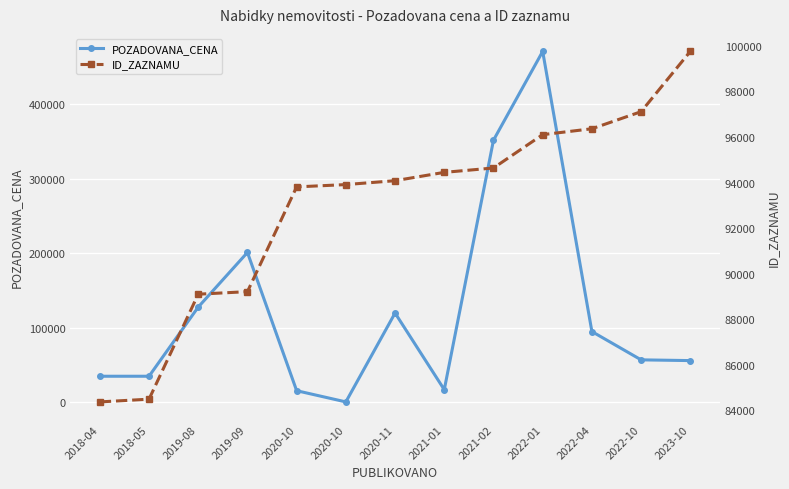

Rank the categories by POZADOVANA_CENA value from lowest to highest.

2020-10, 2020-10, 2021-01, 2018-04, 2018-05, 2023-10, 2022-10, 2022-04, 2020-11, 2019-08, 2019-09, 2021-02, 2022-01